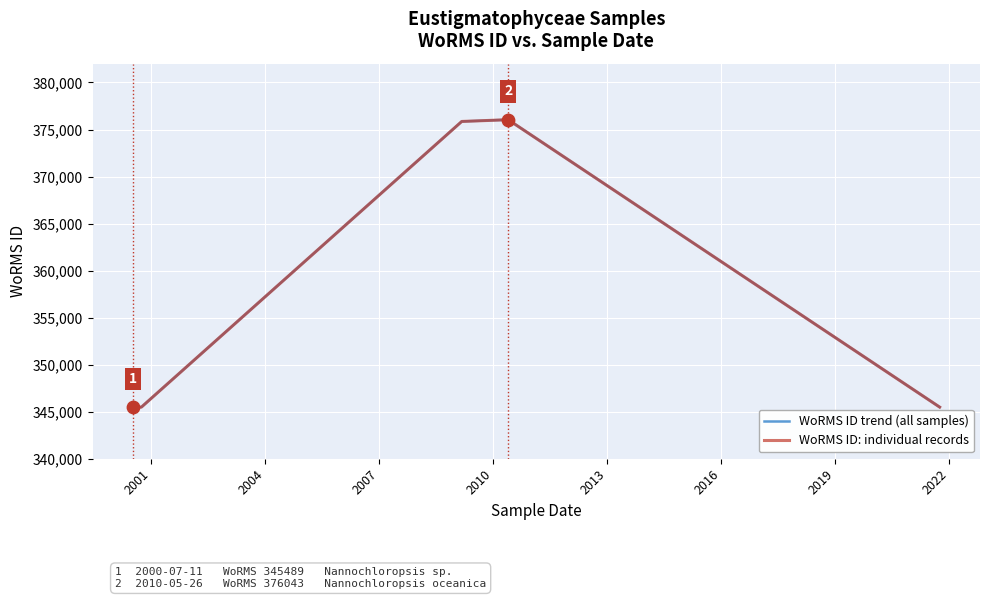

Which series has the largest total across all categories?

WoRMS ID trend (all samples)